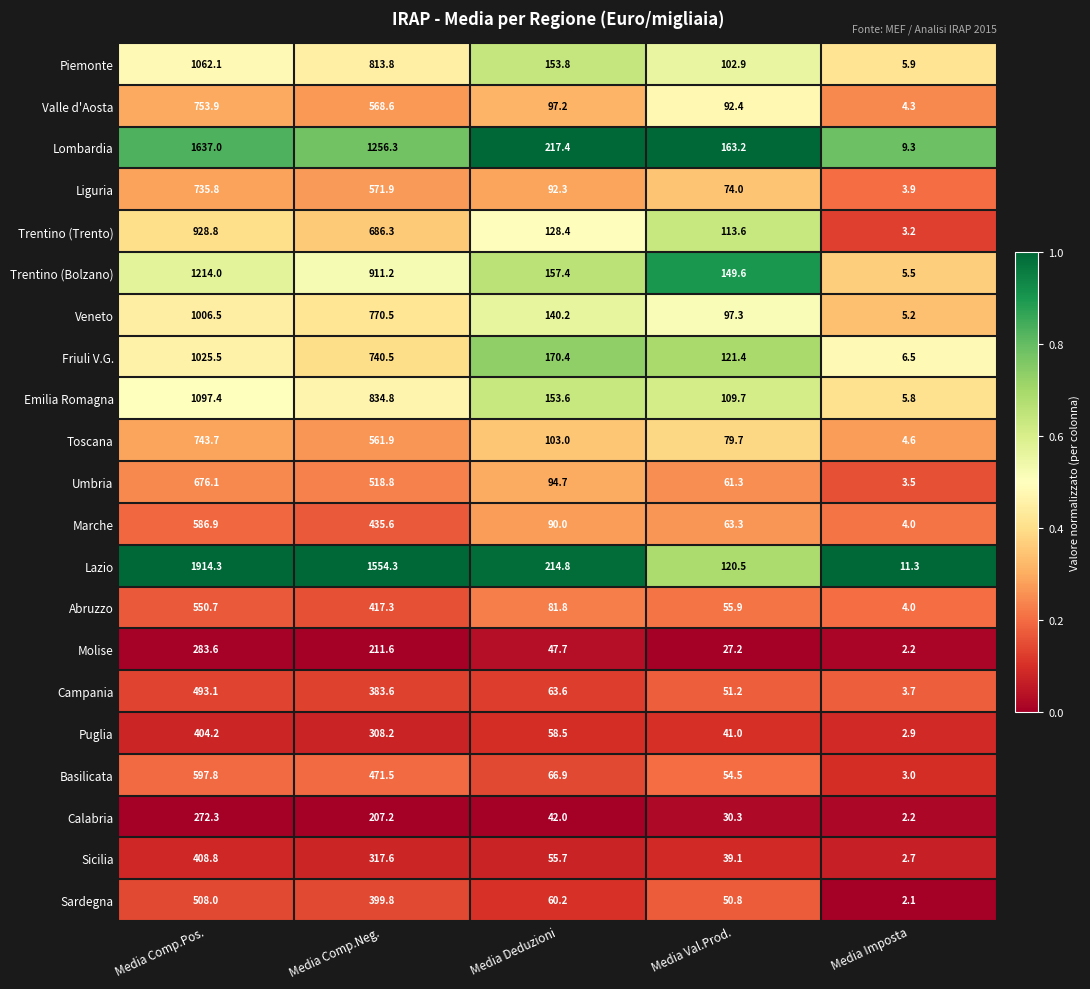

What is the spread (max minus min) of values at Media Deduzioni?

175.4